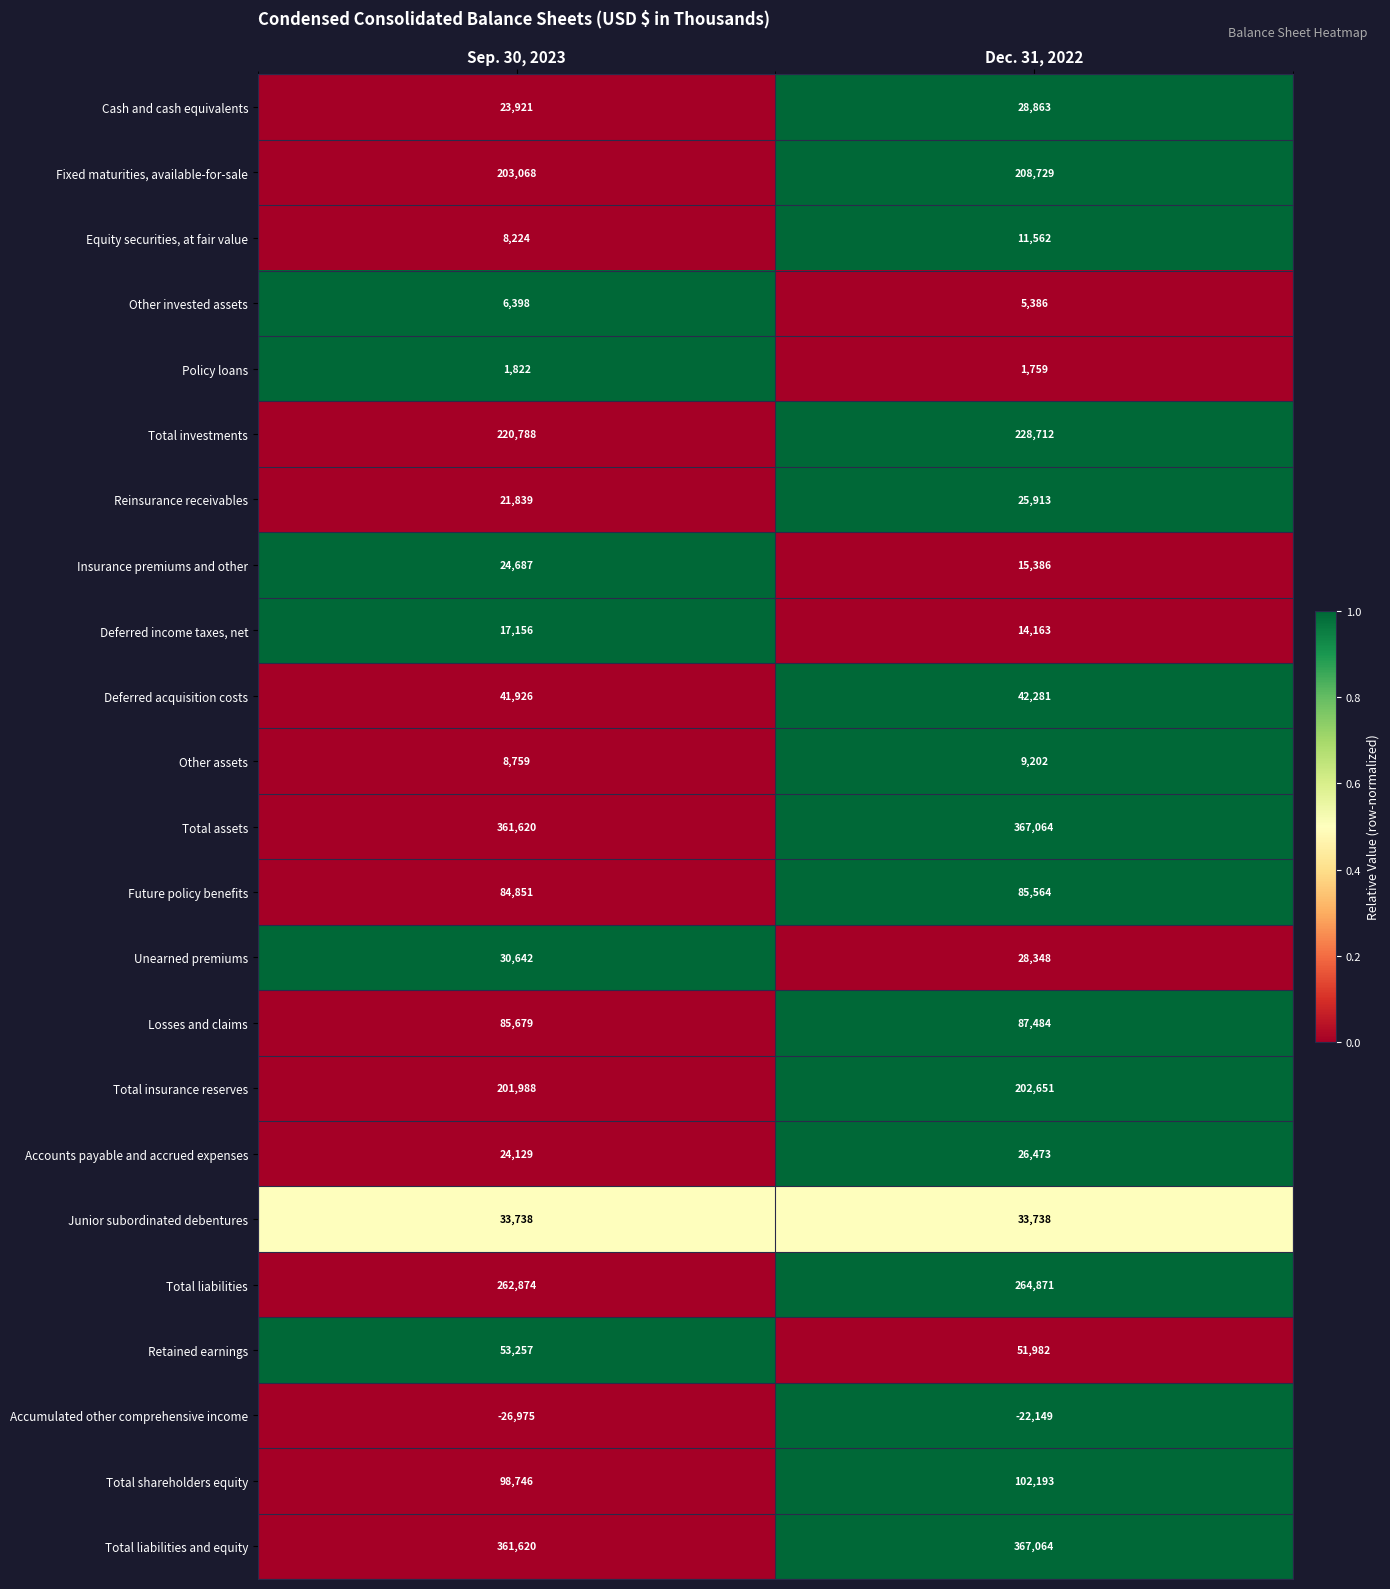

Which series has the largest range (max minus min)?

Insurance premiums and other